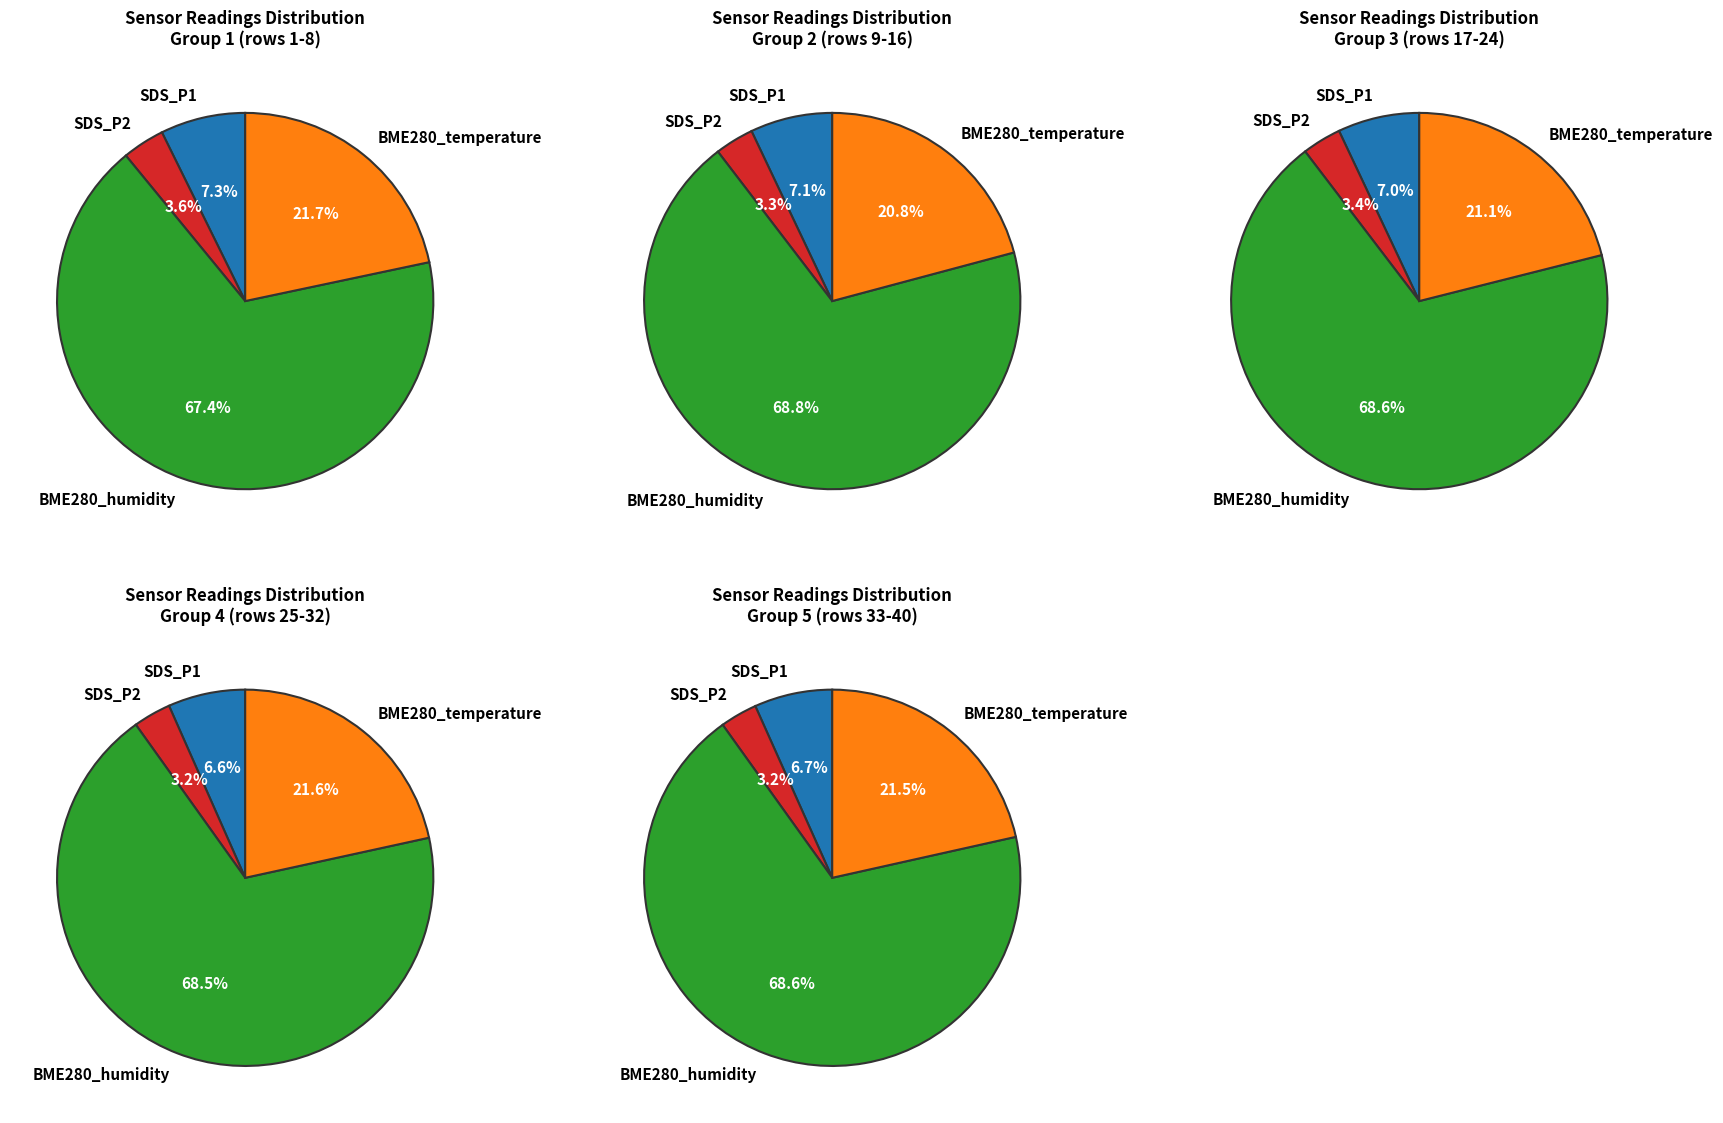

Rank the series at 18 from lowest to highest value.

SDS_P2, SDS_P1, BME280_temperature, BME280_humidity